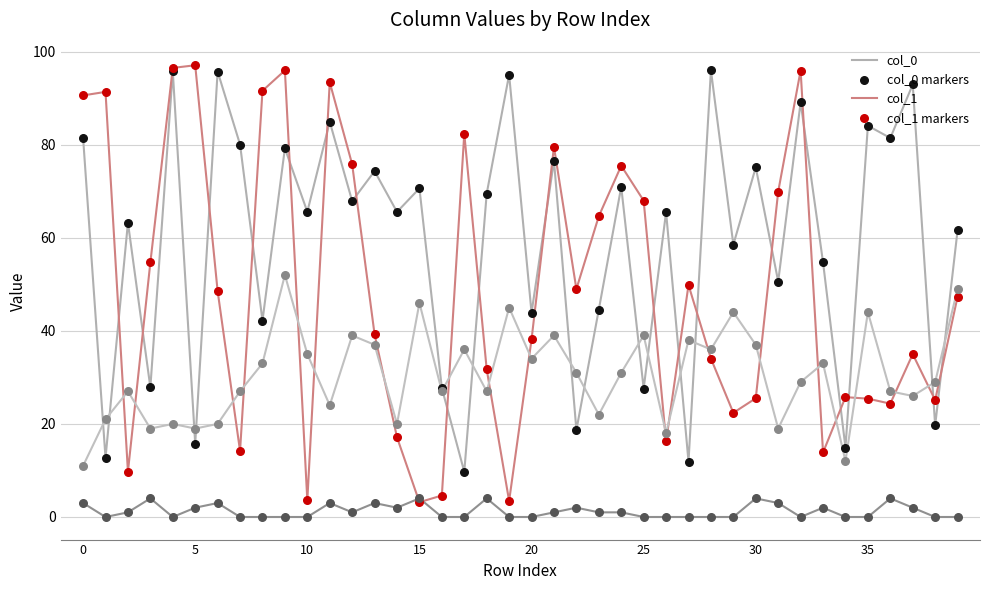

Is this an area chart (filled region under the line)?

No